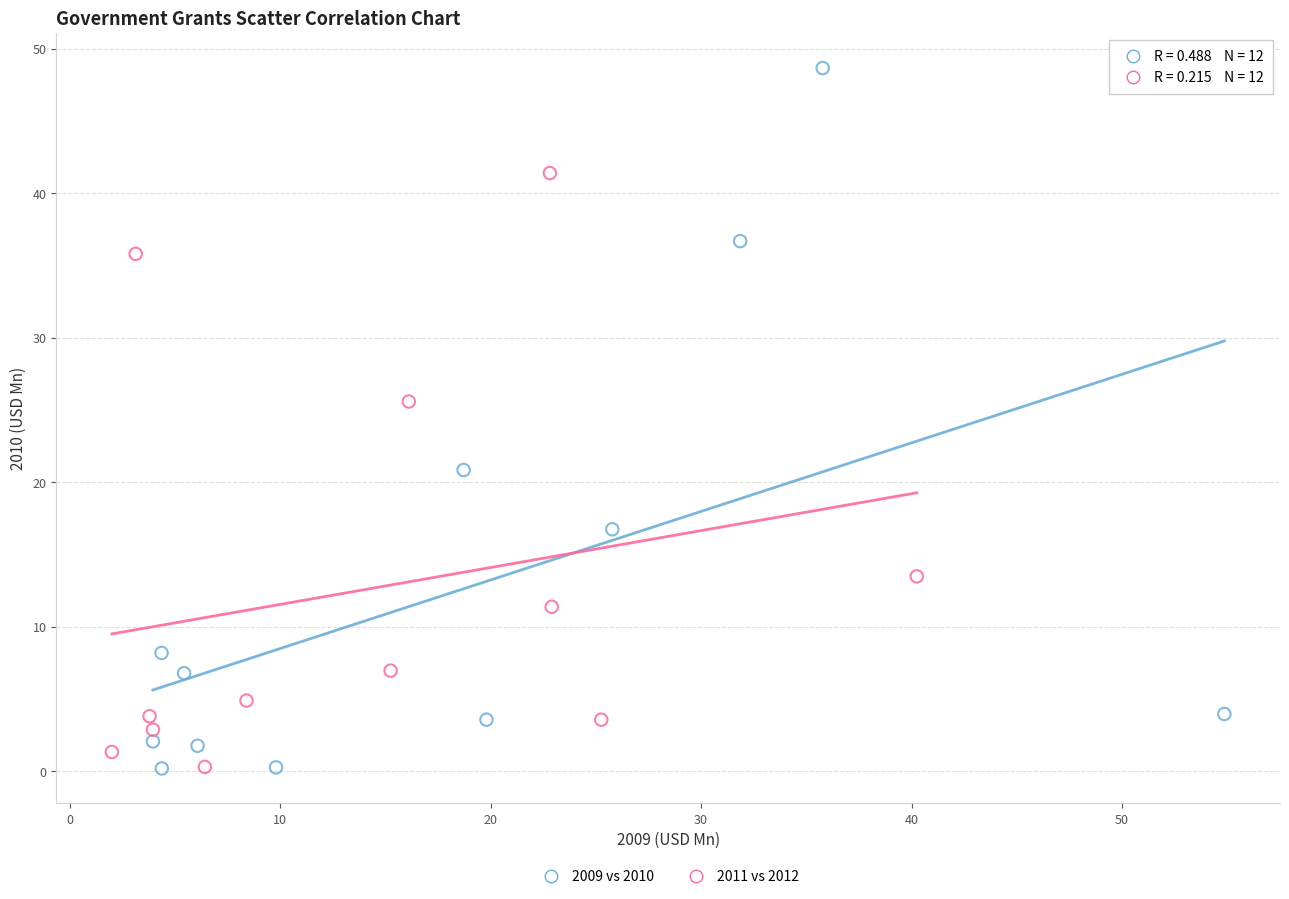

Which series reaches the maximum Y coordinate?

2009 vs 2010